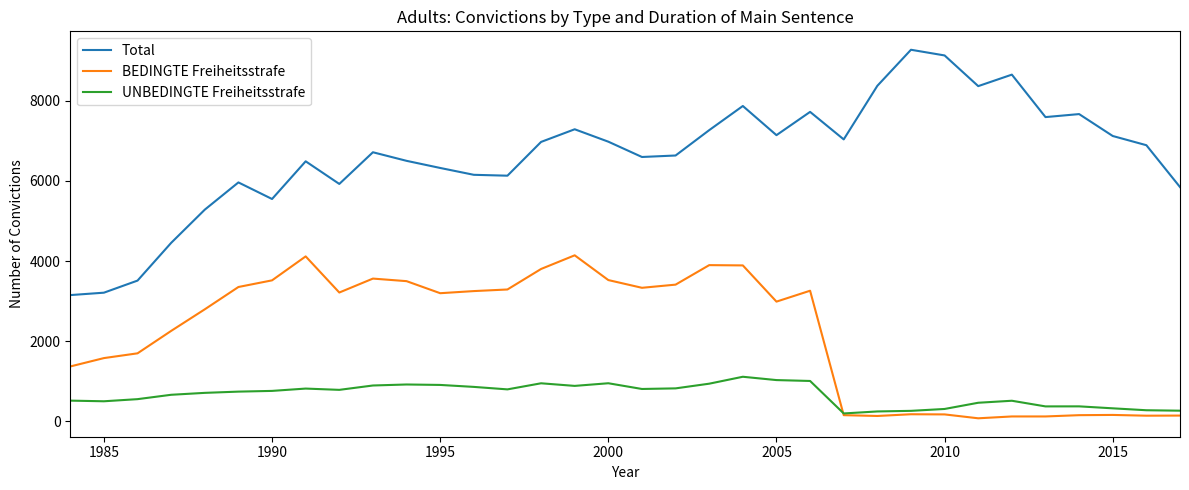

Rank the series by their average value, from highest to lowest.

Total, BEDINGTE Freiheitsstrafe, UNBEDINGTE Freiheitsstrafe